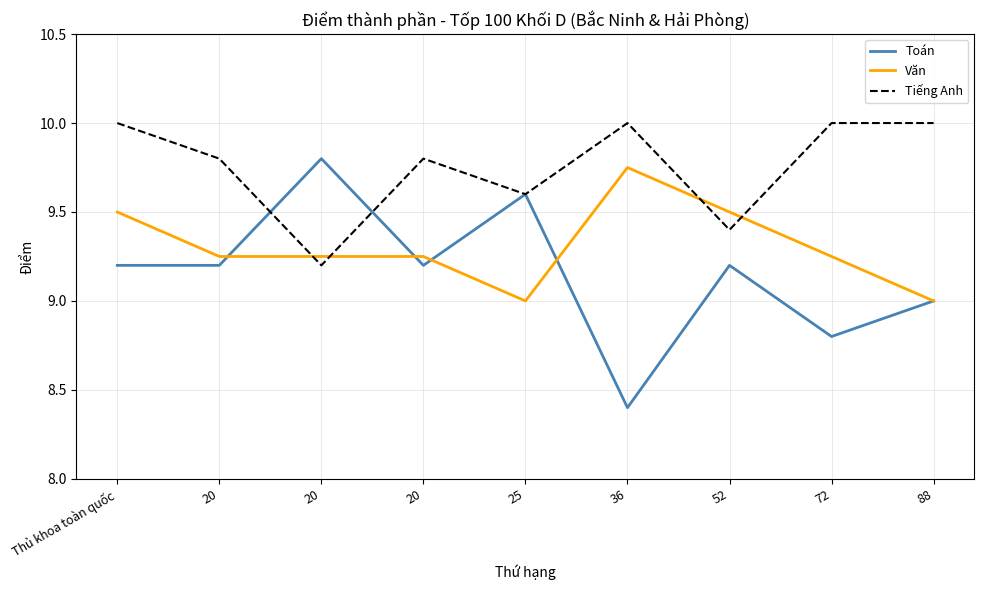

Is this an area chart (filled region under the line)?

No